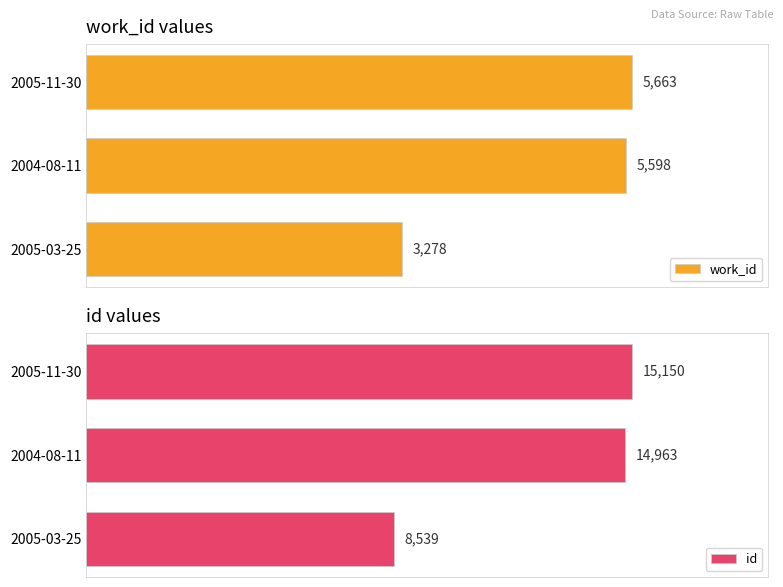

Are the bars horizontal?

Yes